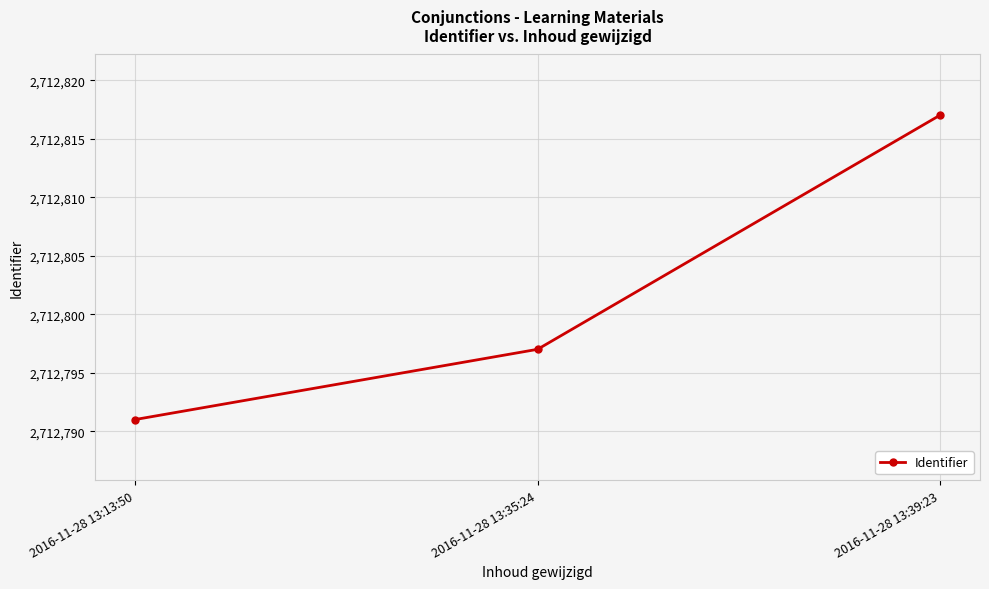

What is the change in value from 2016-11-28 13:13:50 to 2016-11-28 13:39:23?

+26